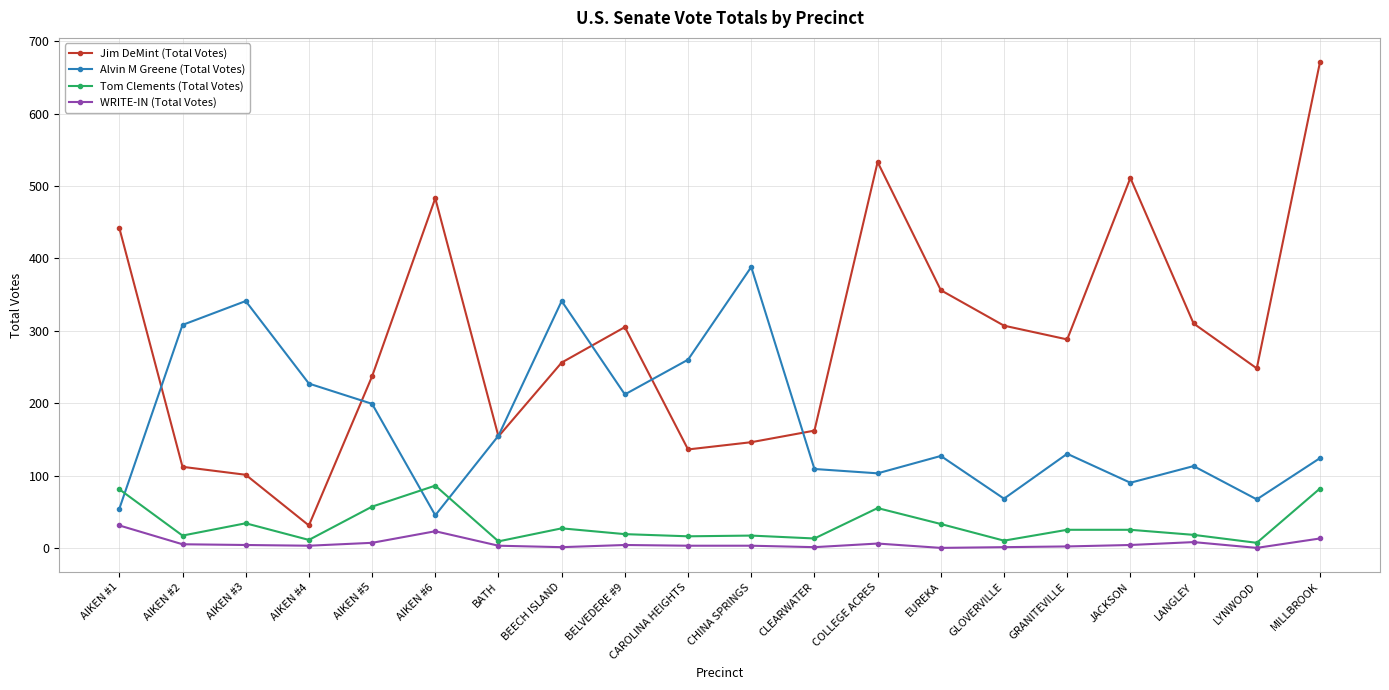

True or false: Alvin M Greene (Total Votes) has more than 0 interior local peaks.

True